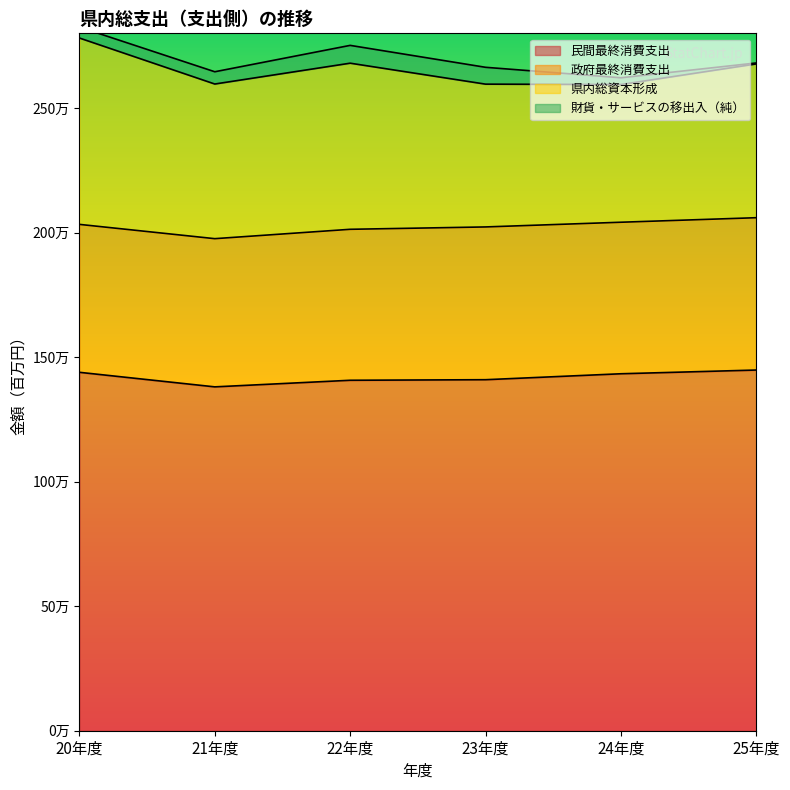

What is the difference between the maximum and minimum values in the 民間最終消費支出 series?

67576